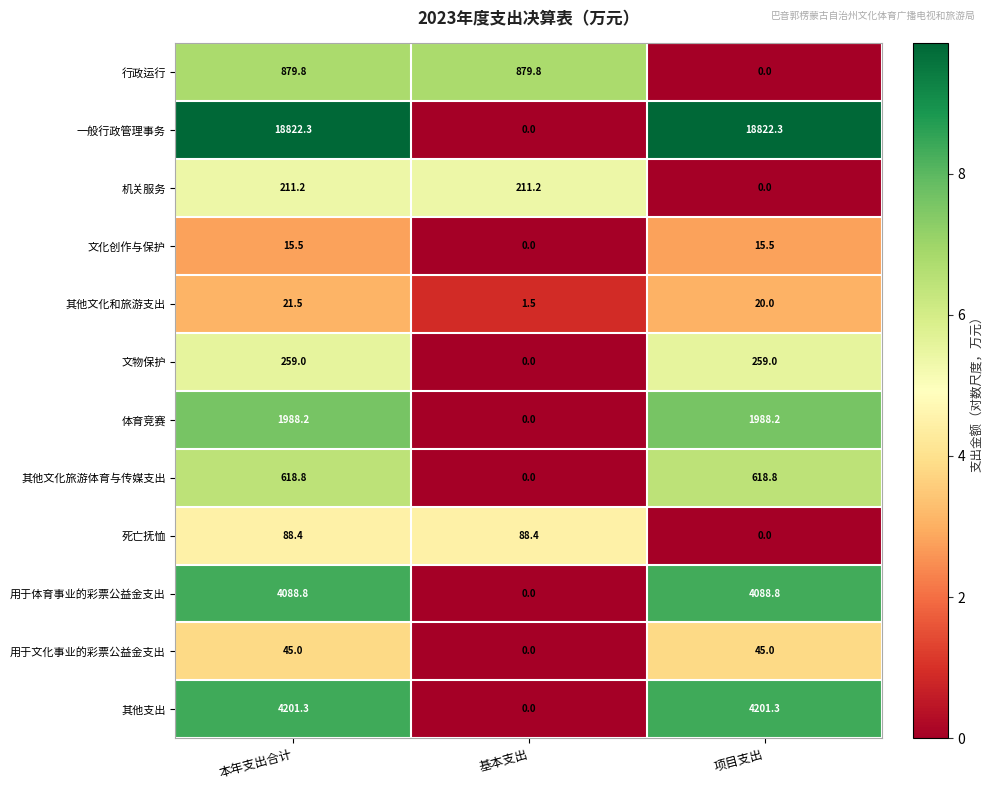

The value of 行政运行 at 本年支出合计 is 879.8. True or false?

True